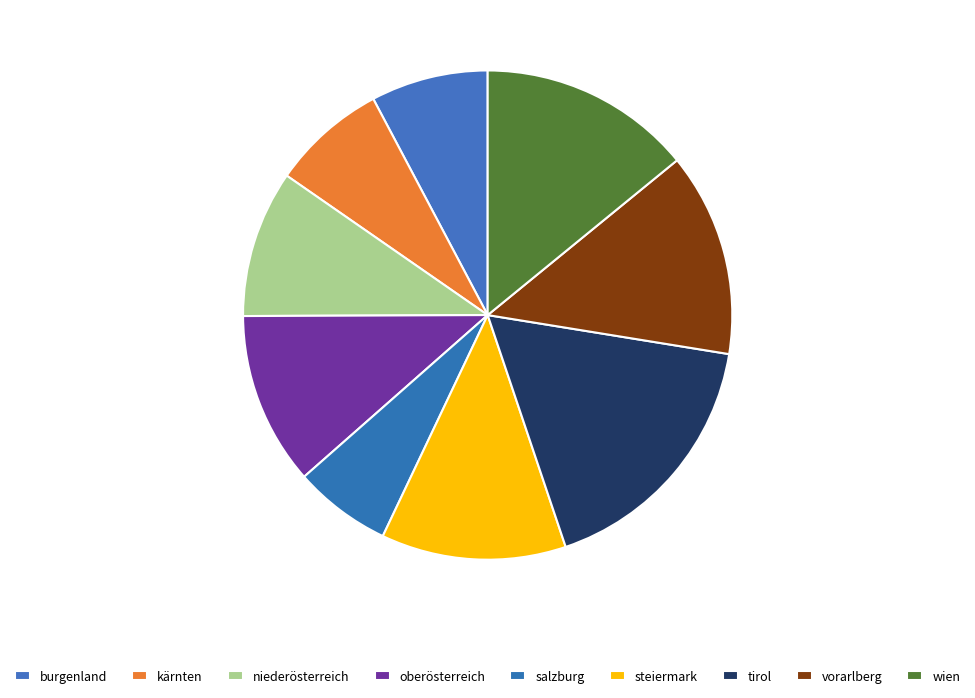

Is the sum of burgenland and wien greater than half?

No